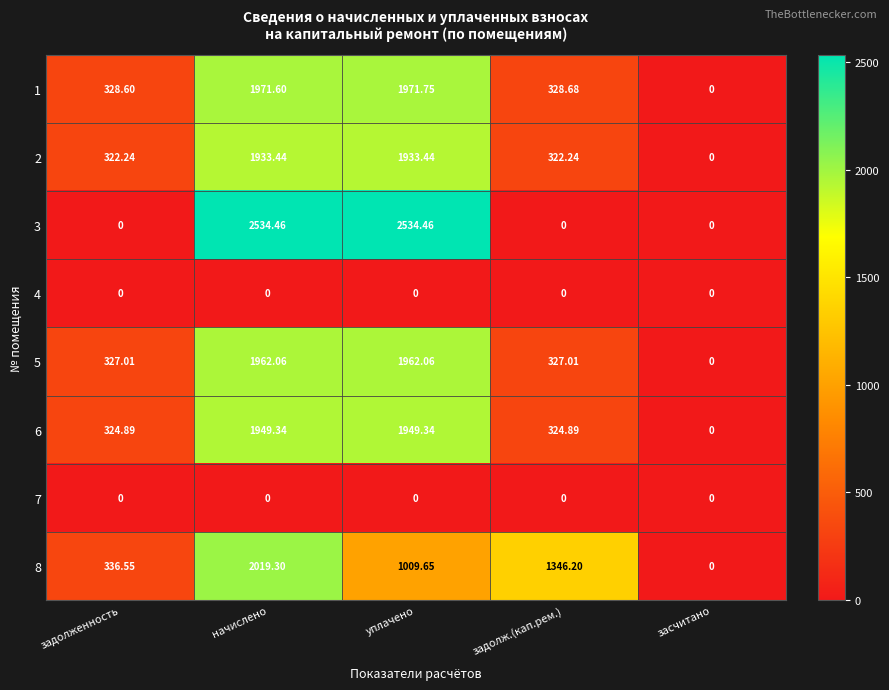

Where is 8 nearest to the value 1009?

уплачено